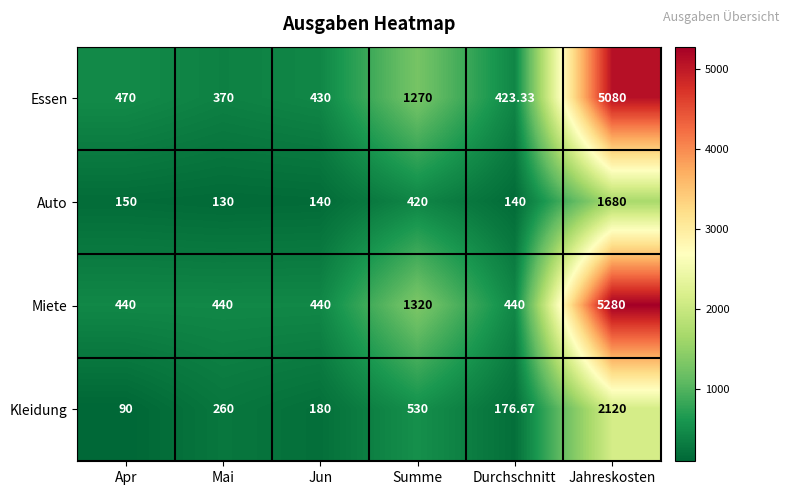

At which label is Miete closest to 2860?

Summe